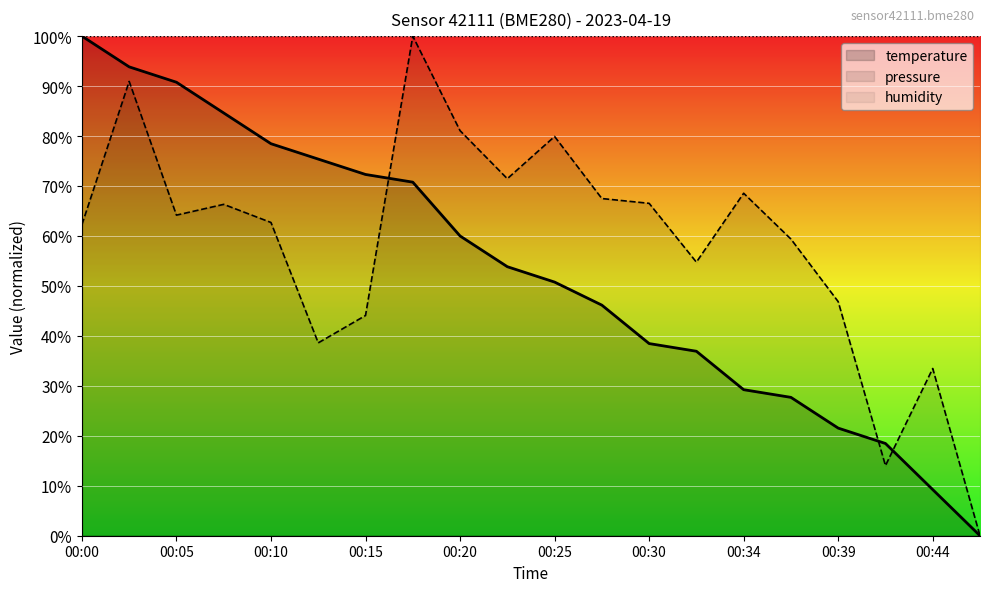

What is the difference between the maximum and second lowest values in the pressure series?

86.0